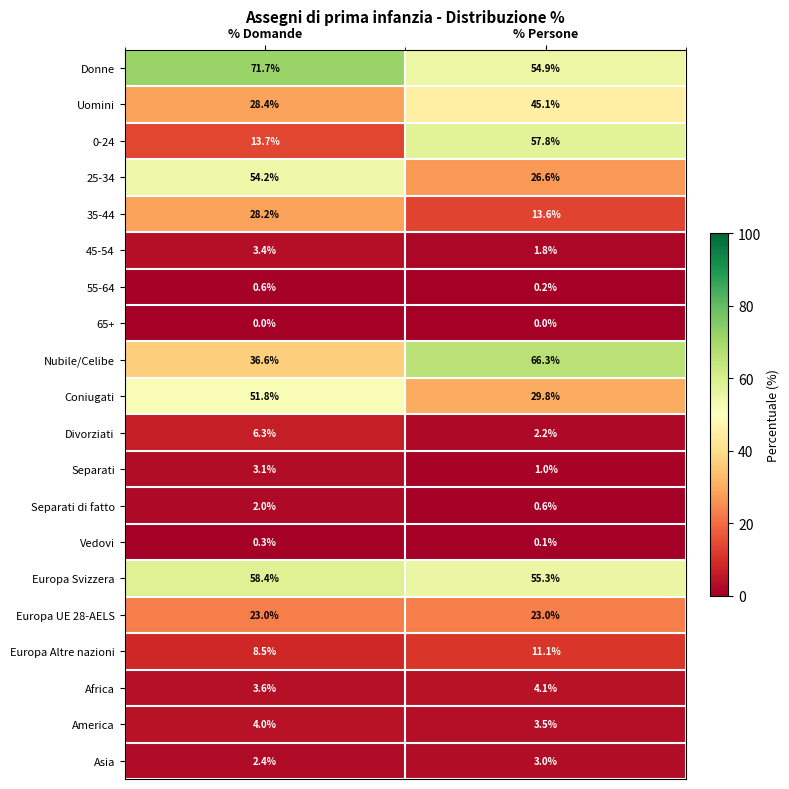

How many series are shown in this chart?

20